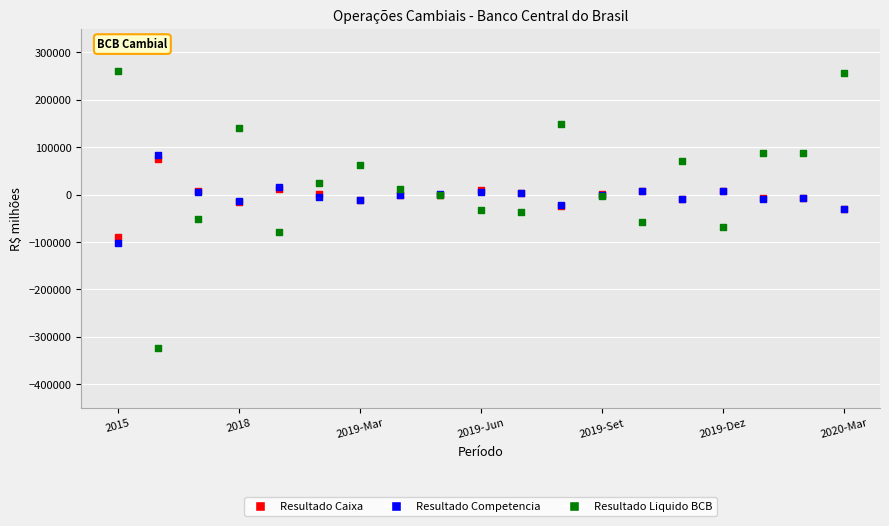

Which series has the largest Y range (max minus min)?

Resultado Liquido BCB